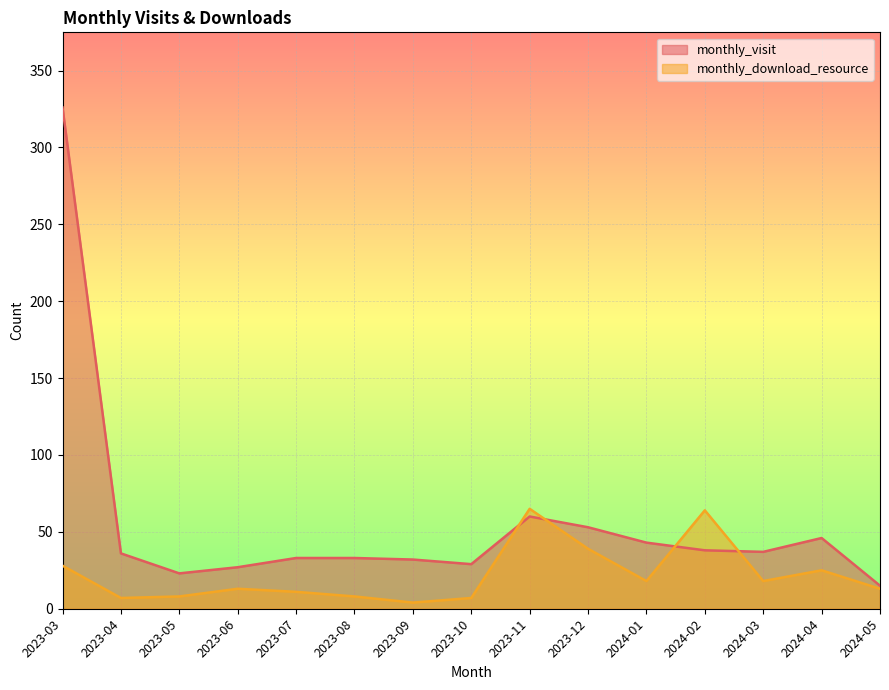

True or false: monthly_visit and monthly_download_resource cross at least once.

True